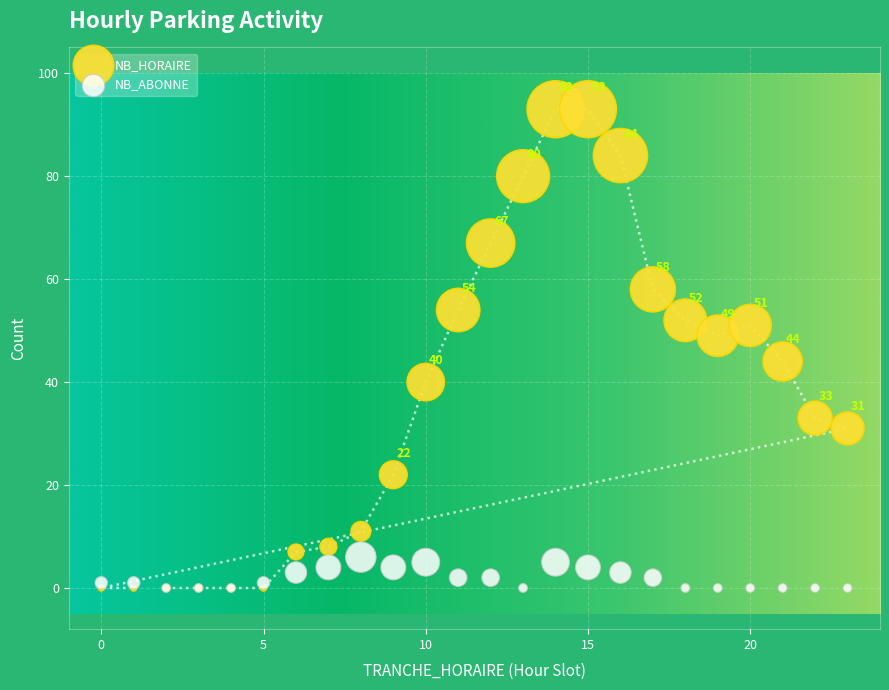

What are all the series names shown in the legend?

NB_HORAIRE, NB_ABONNE